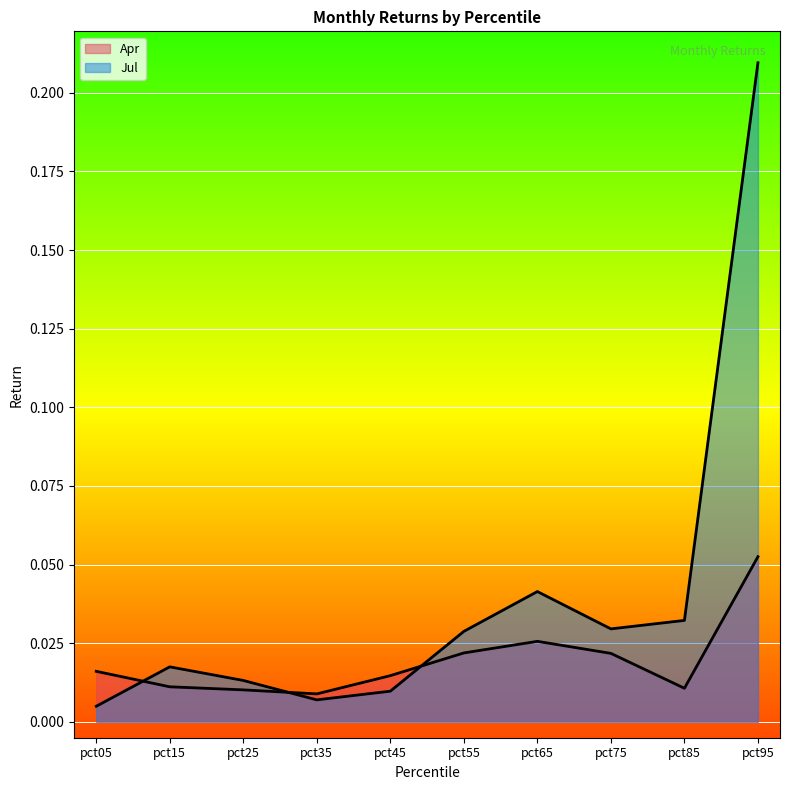

Where do Jul and Apr first cross each other?

pct05 and pct15